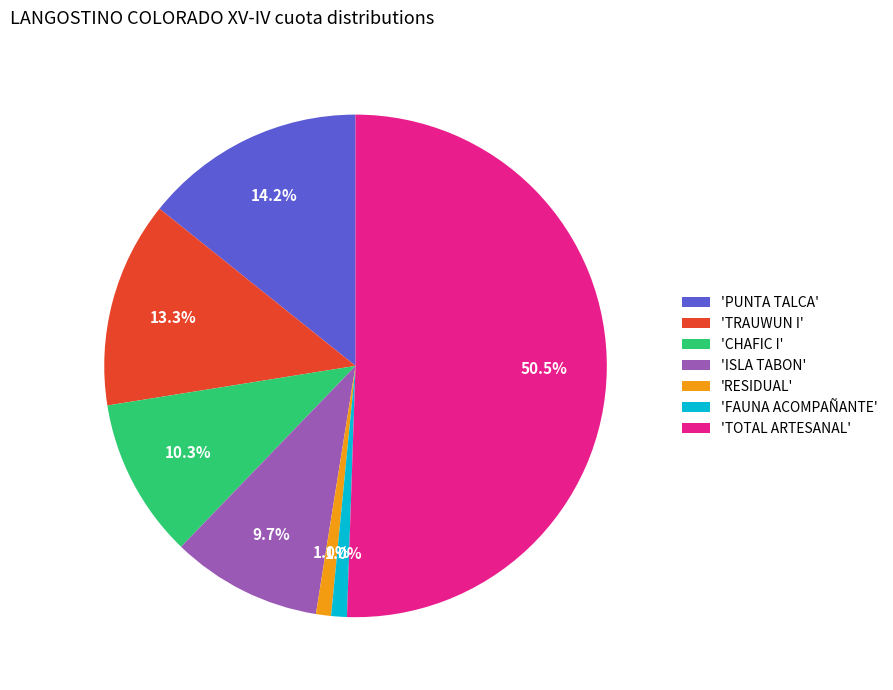

Which slice represents more than half of the pie?

'TOTAL ARTESANAL'